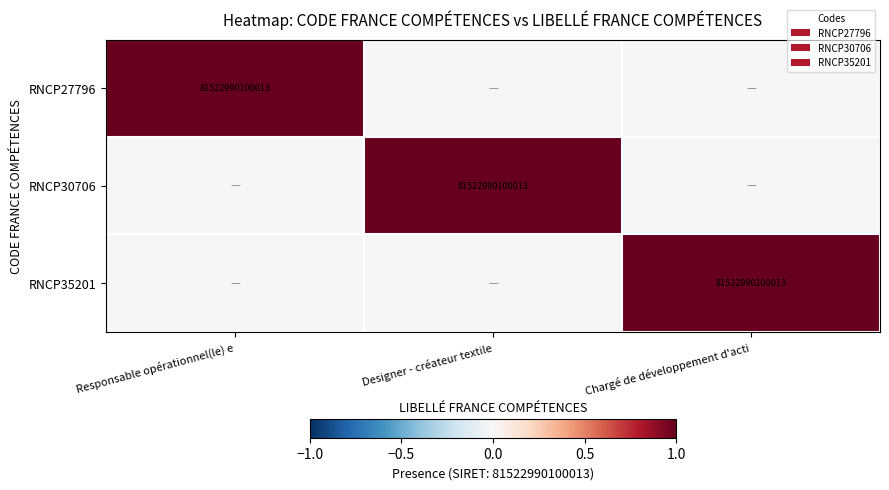

The RNCP35201 series shows 81522990100013 at Chargé de développement d'acti. True or false?

True